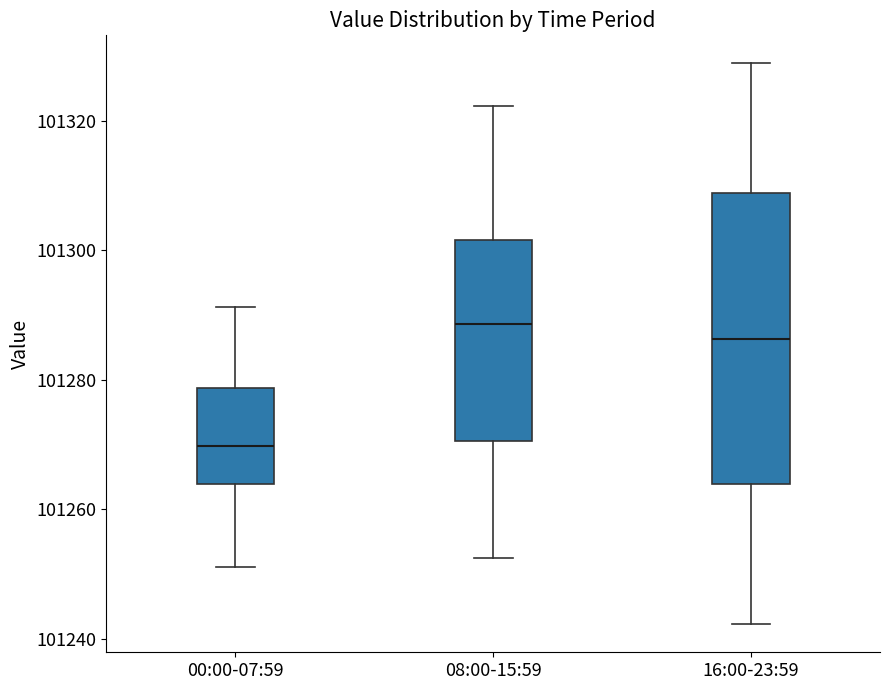

Reading left to right, read every box against the y-axis: the position of its median line, the range the box covers, and the ends of its whiskers. The values are not printed on the chart, so give them approximately, as read against the axis.

00:00-07:59: median 101270, box 101264 to 101278, whiskers 101252 to 101292
08:00-15:59: median 101288, box 101270 to 101302, whiskers 101252 to 101322
16:00-23:59: median 101286, box 101264 to 101308, whiskers 101242 to 101328